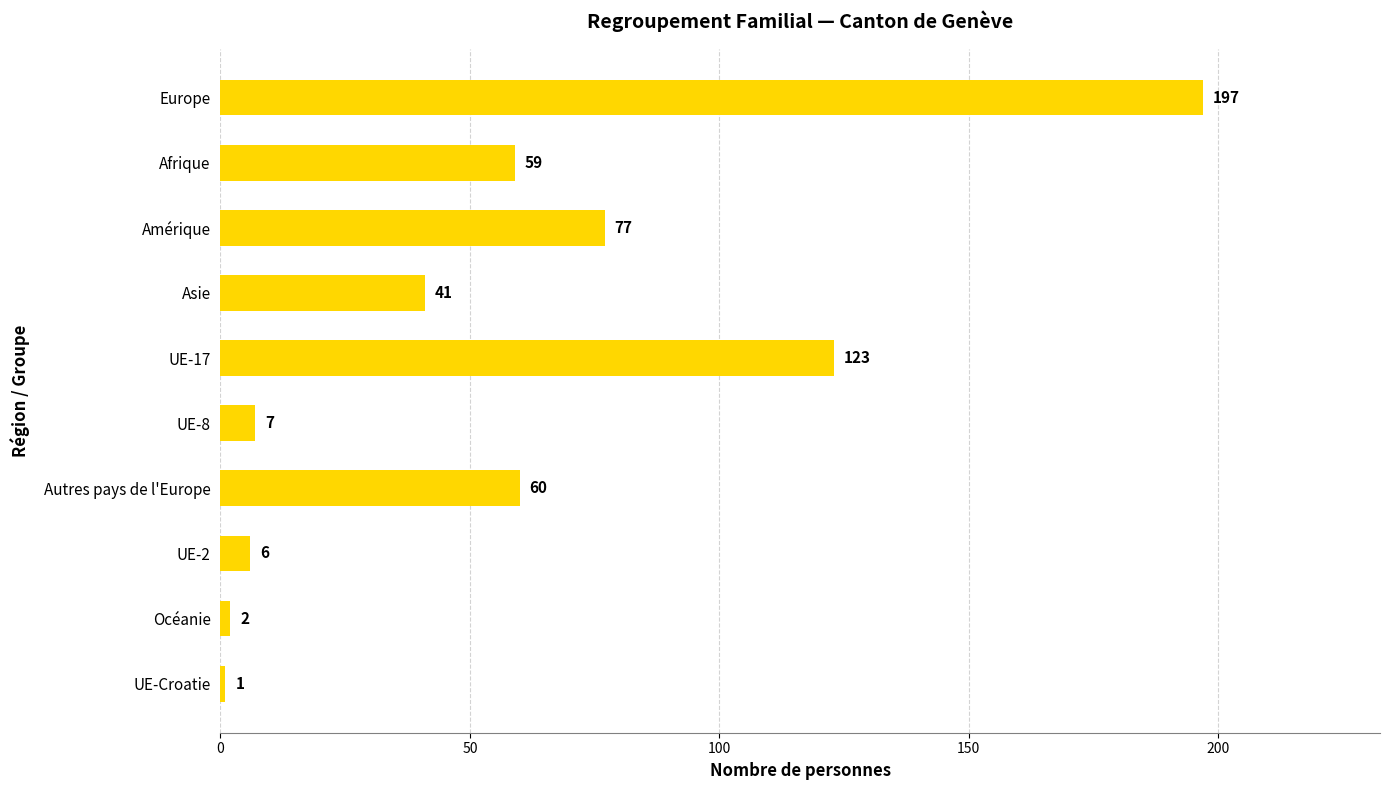

Reading top to bottom, list all the values displayed in this chart.

197	59	77	41	123	7	60	6	2	1